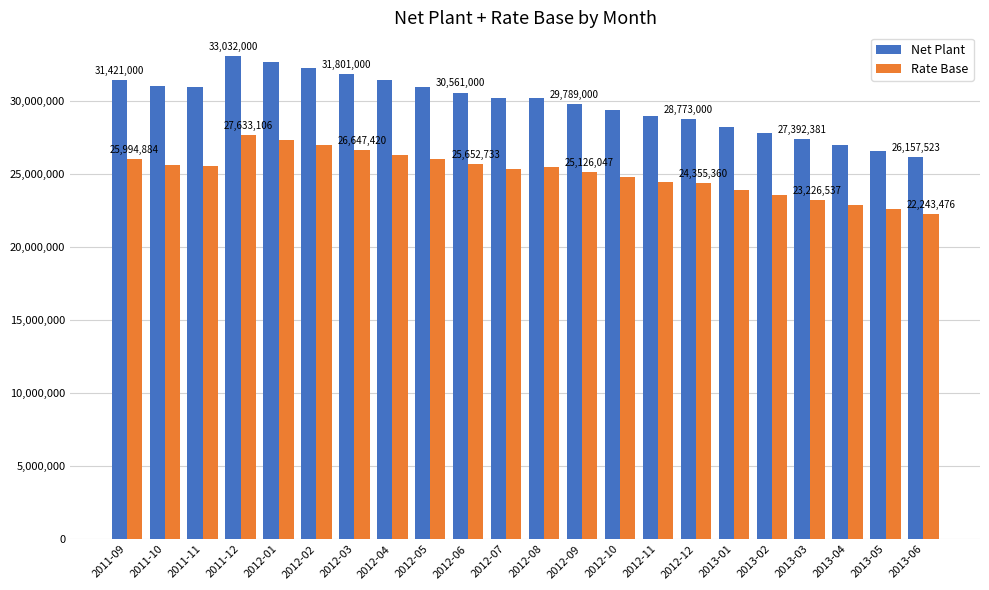

Rank the series by their average value, from highest to lowest.

Net Plant, Rate Base